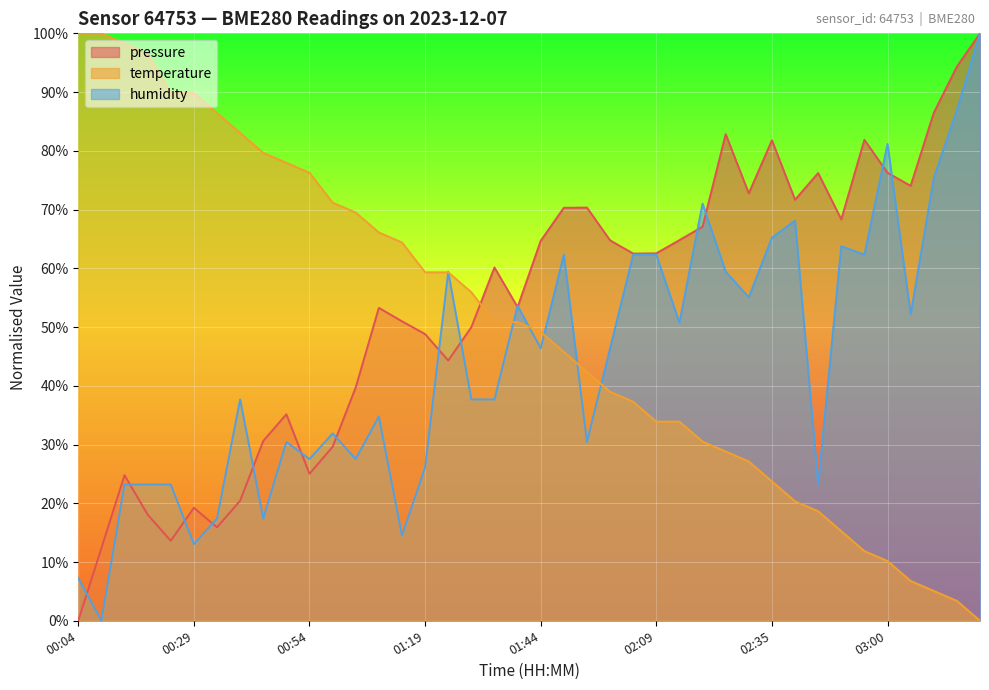

What is the average value of the pressure series?

53.5